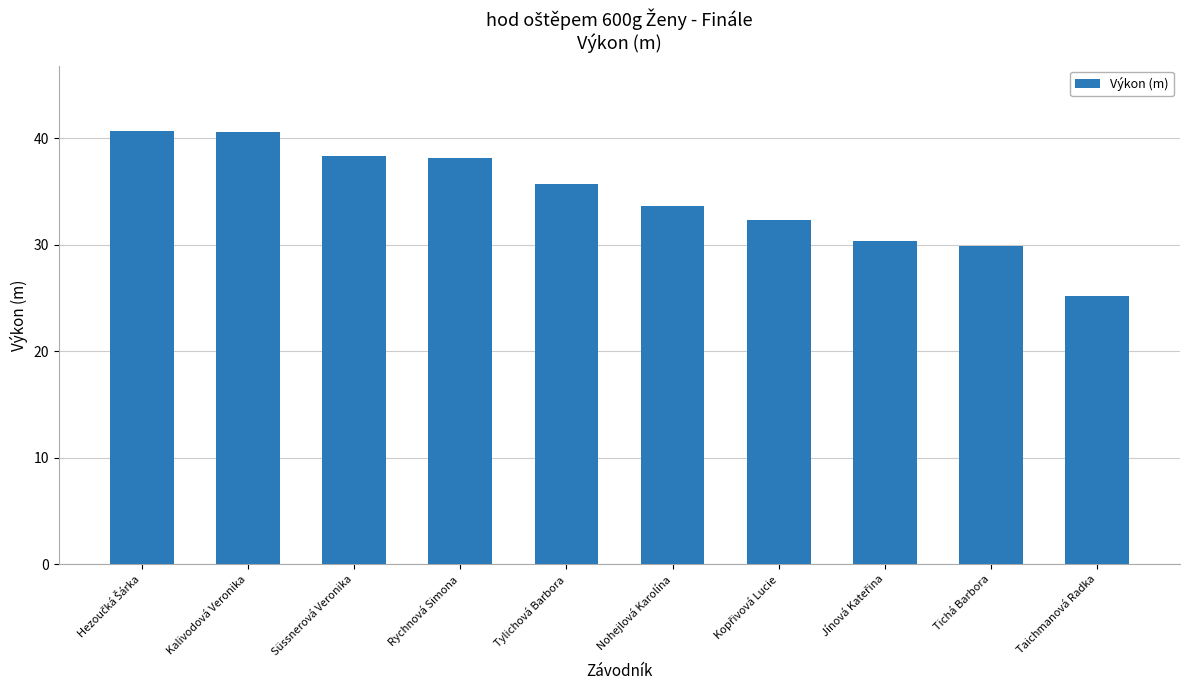

What is the change in value from Kalivodová Veronika to Tichá Barbora?

-10.7